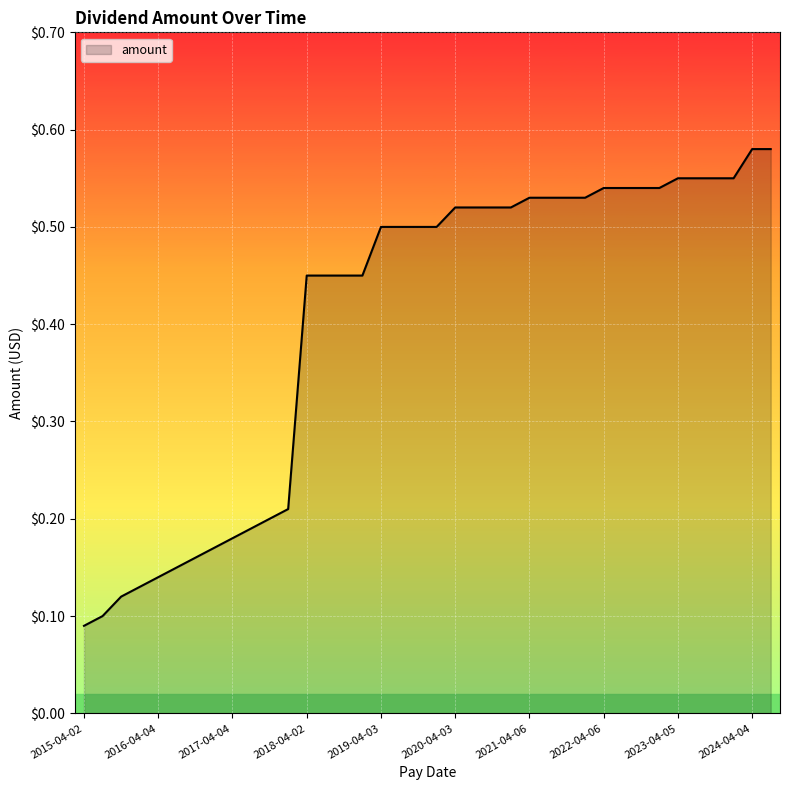

At which category does the chart reach its peak across all series?

2024-04-04